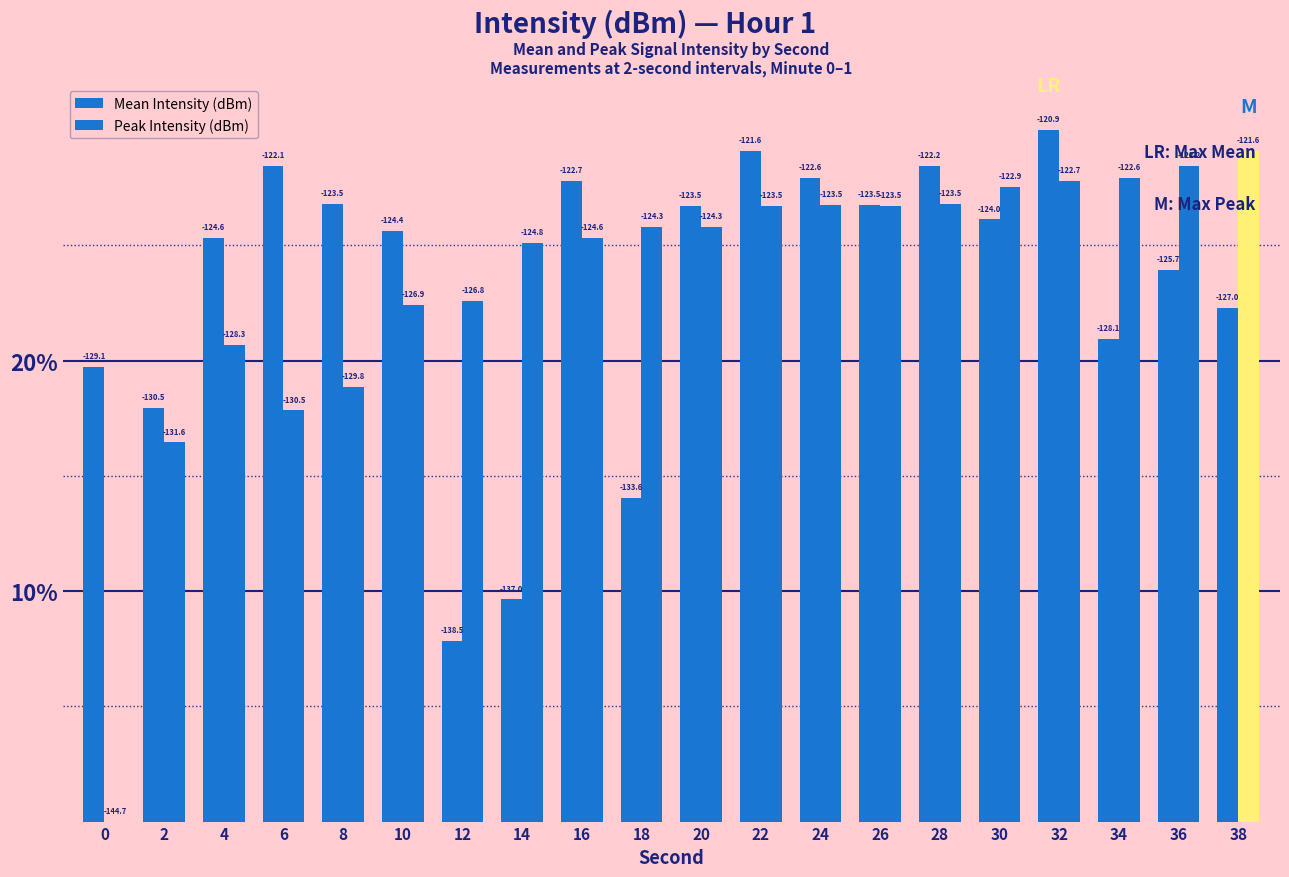

Reading left to right, extract all data points from this chart.

Mean Intensity (dBm): 19.7	17.9	25.3	28.5	26.8	25.6	7.8	9.6	27.8	14.0	26.7	29.1	27.9	26.7	28.4	26.1	30.0	20.9	23.9	22.3
Peak Intensity (dBm): 0.0	16.4	20.7	17.8	18.8	22.4	22.6	25.1	25.3	25.8	25.8	26.7	26.7	26.7	26.8	27.5	27.8	27.9	28.4	29.1